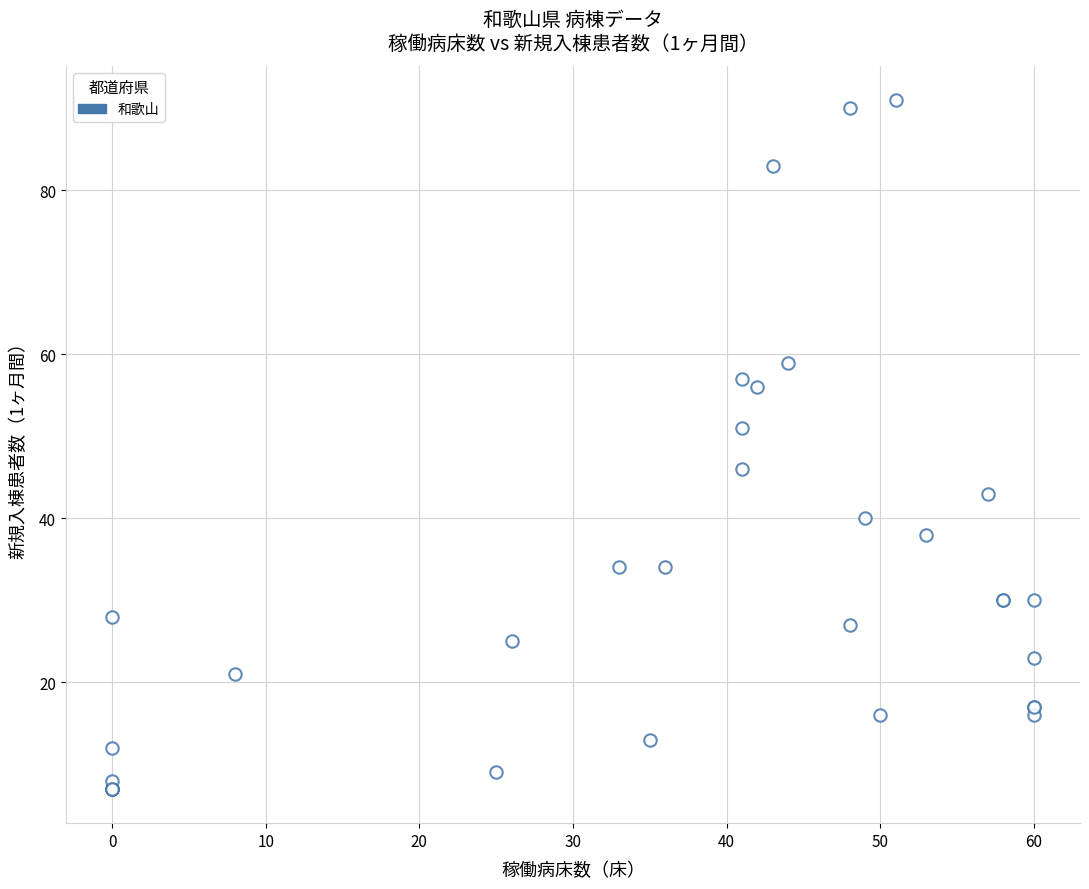

What Y value in the scatter plot is closest to 49?

51